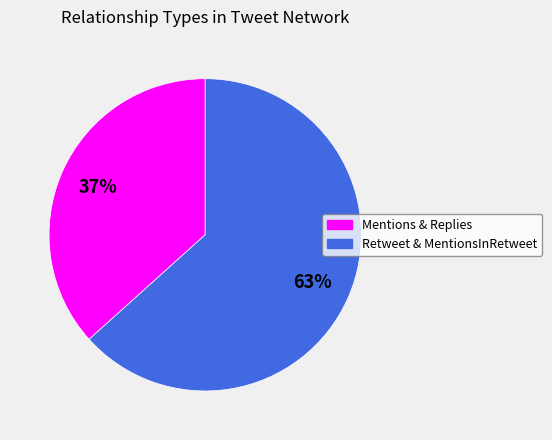

How many slices are in this pie chart?

2